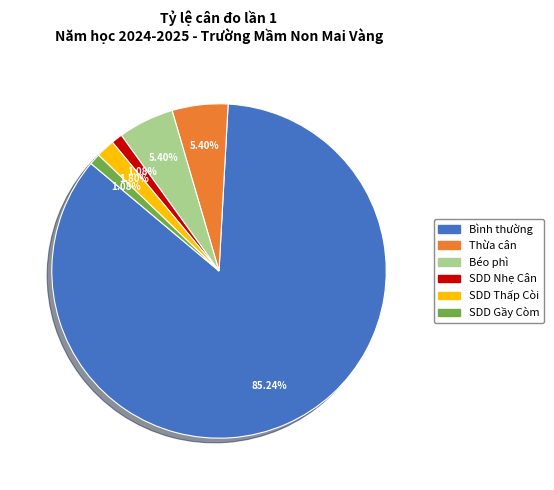

What is the largest slice in the pie chart?

Bình thường